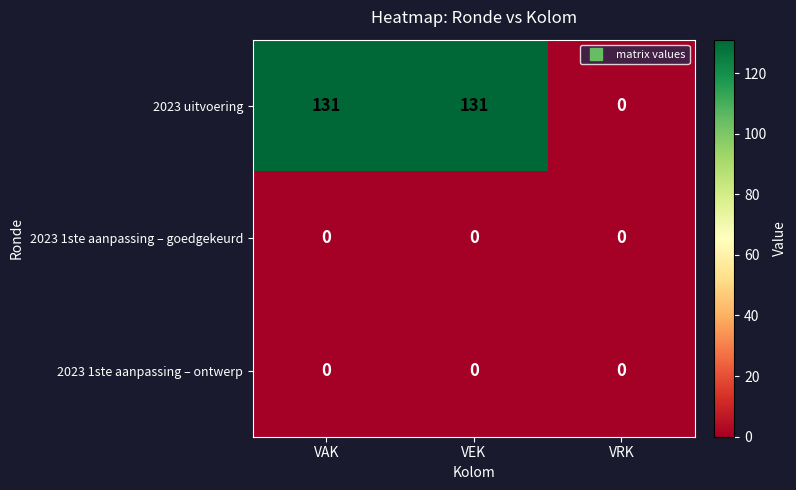

Which series has the largest range (max minus min)?

2023 uitvoering